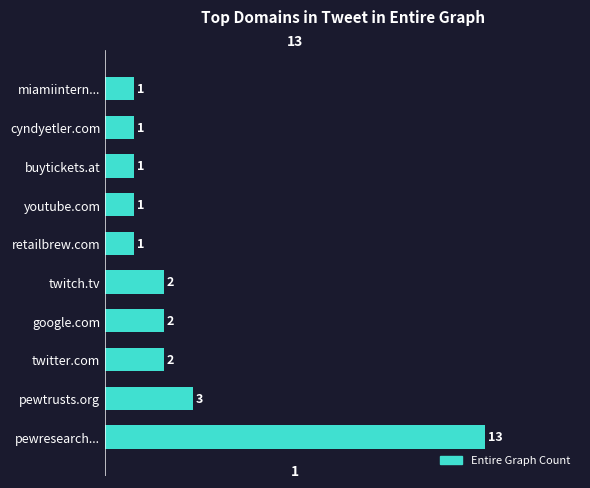

The chart shows a value of 1 at youtube.com. True or false?

True